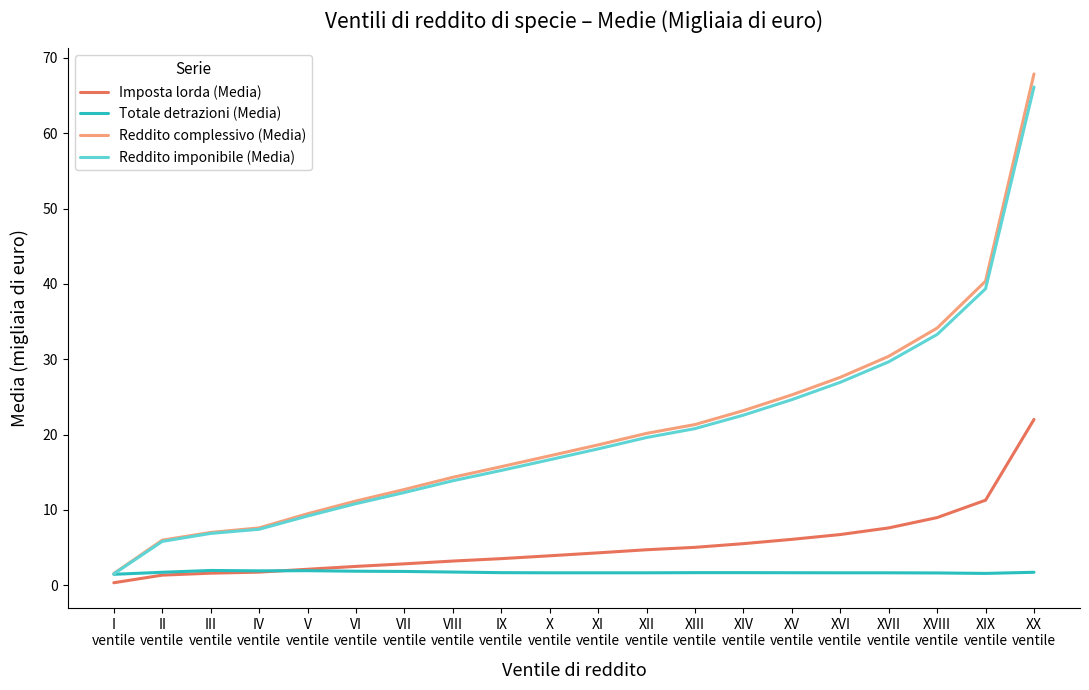

What is the difference between the Reddito imponibile (Media) values at XI
ventile and X
ventile?

1.4